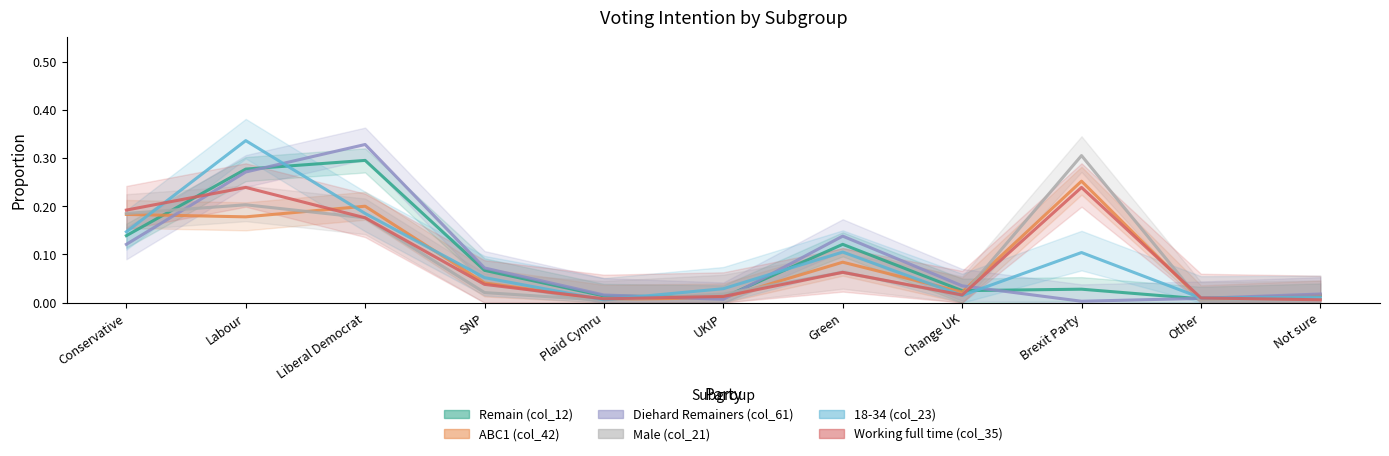

Reading right to left, list all the values displayed in this chart.

Remain (col_12) (line): 0.0	0.0	0.0	0.0	0.1	0.0	0.0	0.1	0.3	0.3	0.1
ABC1 (col_42) (line): 0.0	0.0	0.3	0.0	0.1	0.0	0.0	0.0	0.2	0.2	0.2
Diehard Remainers (col_61) (line): 0.0	0.0	0.0	0.0	0.1	0.0	0.0	0.1	0.3	0.3	0.1
Male (col_21) (line): 0.0	0.0	0.3	0.0	0.1	0.0	0.0	0.0	0.2	0.2	0.2
18-34 (col_23) (line): 0.0	0.0	0.1	0.0	0.1	0.0	0.0	0.1	0.2	0.3	0.1
Working full time (col_35) (line): 0.0	0.0	0.2	0.0	0.1	0.0	0.0	0.0	0.2	0.2	0.2